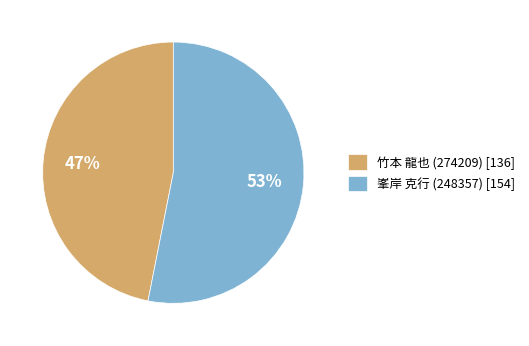

Is the sum of 峯岸 克行 (248357) [154] and 竹本 龍也 (274209) [136] greater than half?

Yes